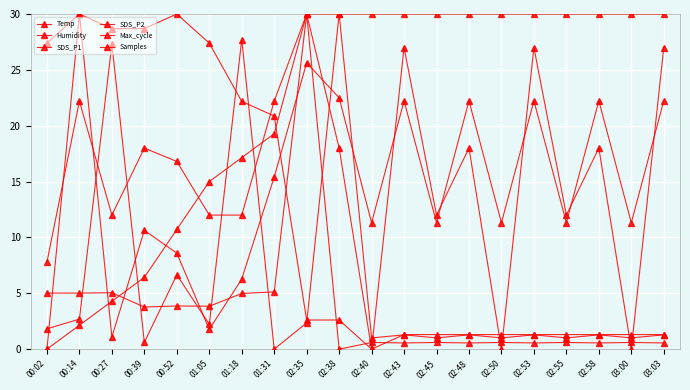

Where do SDS_P1 and Samples first cross each other?

00:02 and 00:14